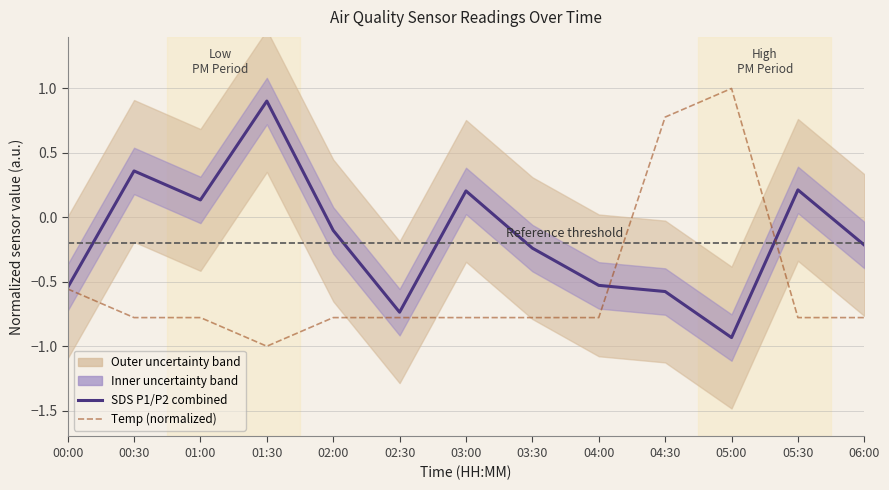

At 03:30, list the series in order from largest to smallest.

SDS P1/P2 combined, Temp (normalized)